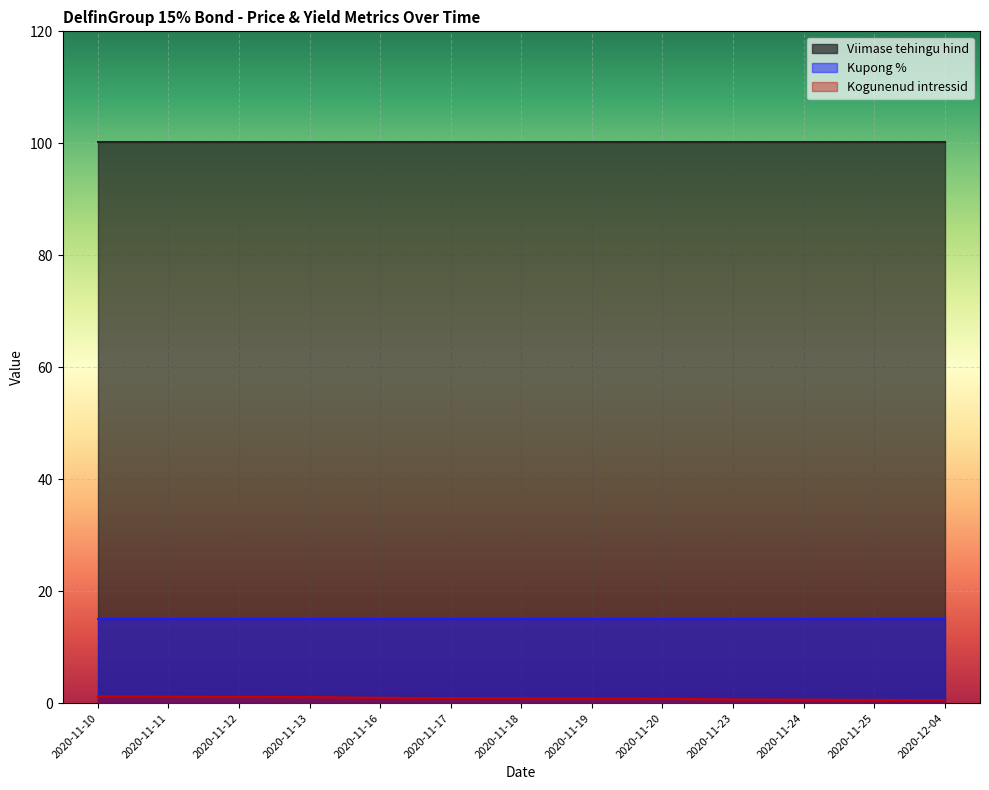

Reading left to right, extract all data points from this chart.

Viimase tehingu hind: 100.2	100.2	100.2	100.2	100.2	100.2	100.2	100.2	100.2	100.2	100.2	100.2	100.2
Kupong %: 15.0	15.0	15.0	15.0	15.0	15.0	15.0	15.0	15.0	15.0	15.0	15.0	15.0
Kogunenud intressid: 1.2	1.2	1.1	1.1	1.0	0.9	0.9	0.8	0.8	0.7	0.6	0.6	0.5